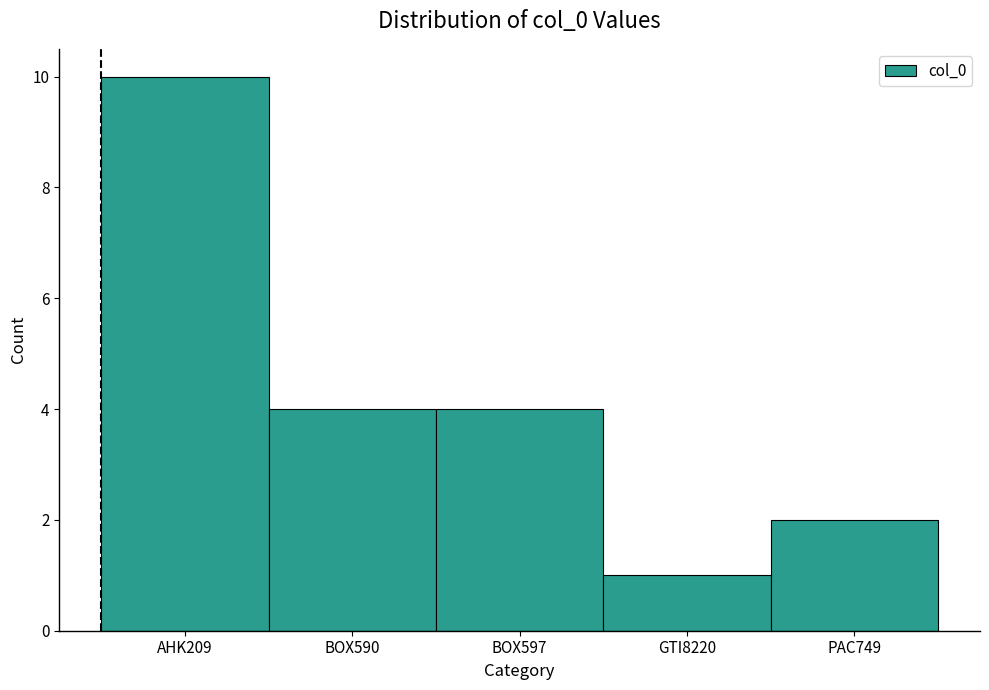

Reading left to right, what are all the values shown in this chart?

AHK209=10	BOX590=4	BOX597=4	GTI8220=1	PAC749=2